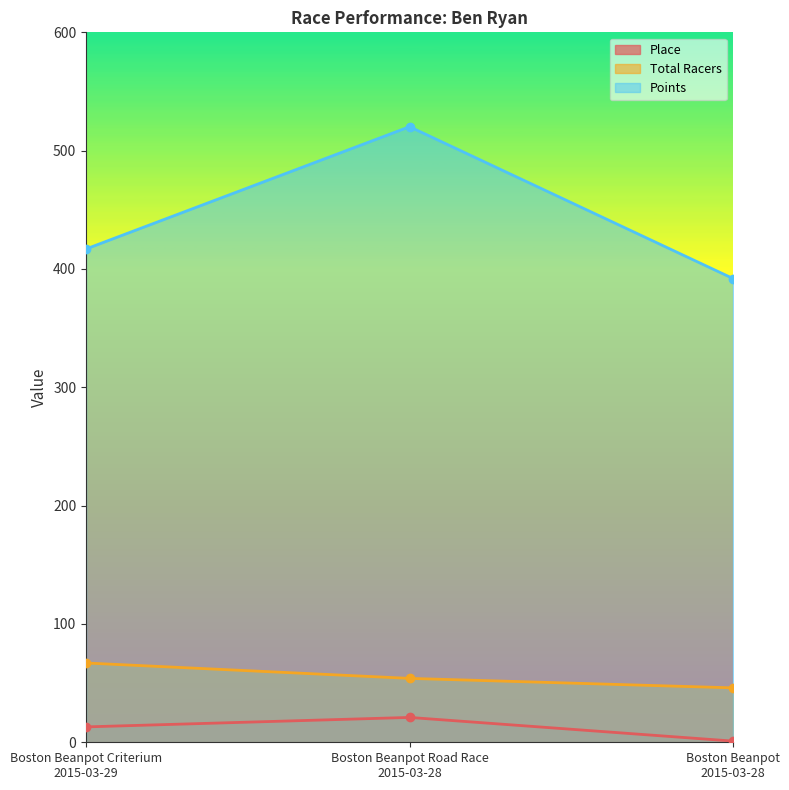

Which series has the largest range (max minus min)?

Points